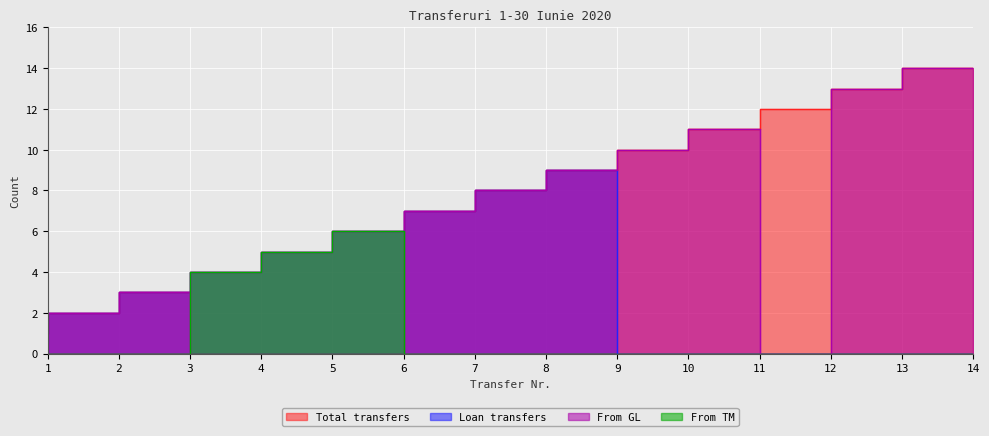

Which category has the lowest value across all series?

10